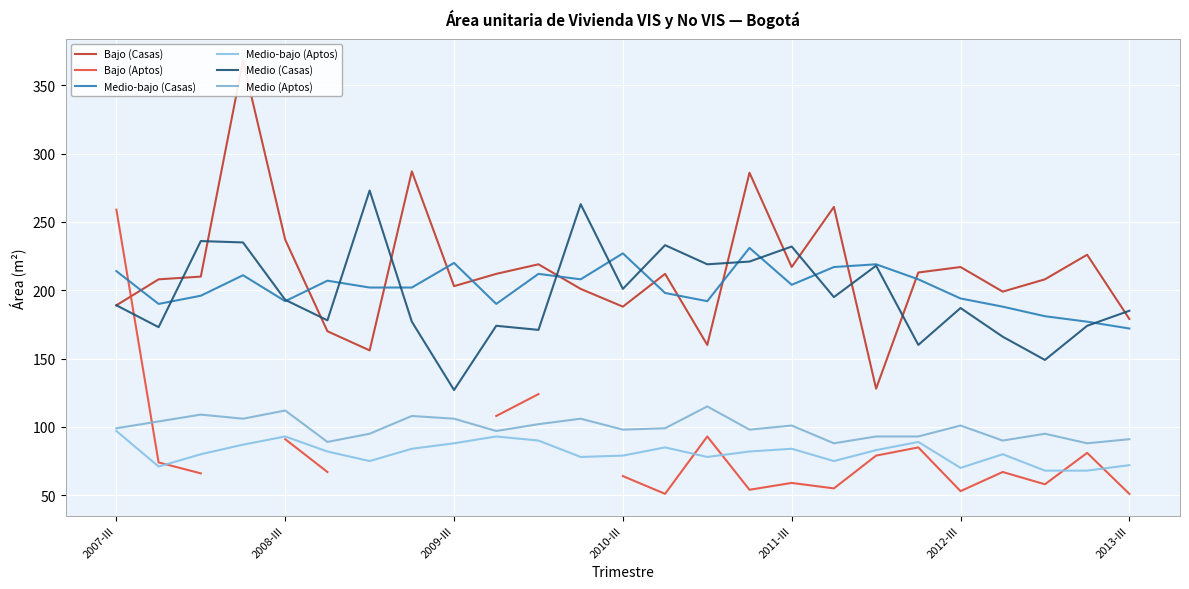

Which series has the largest range (max minus min)?

Bajo (Casas)